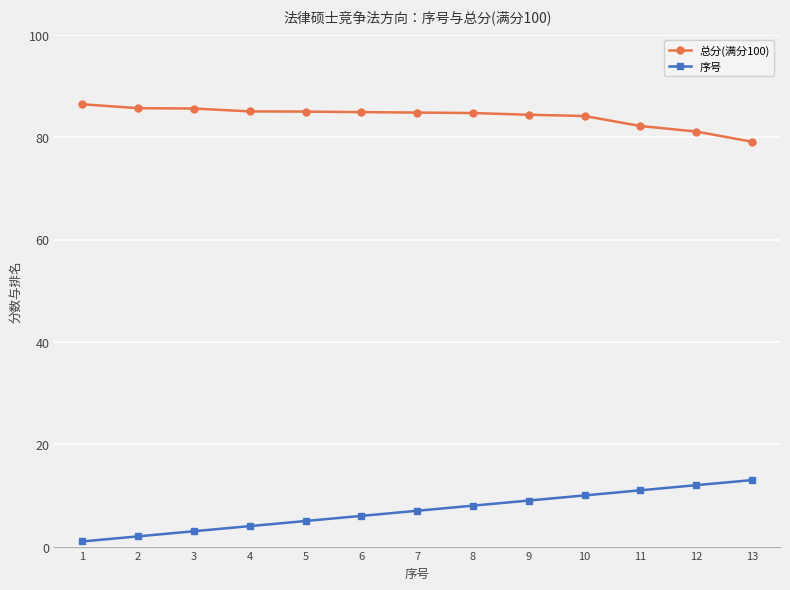

What is the greatest value displayed?

86.4